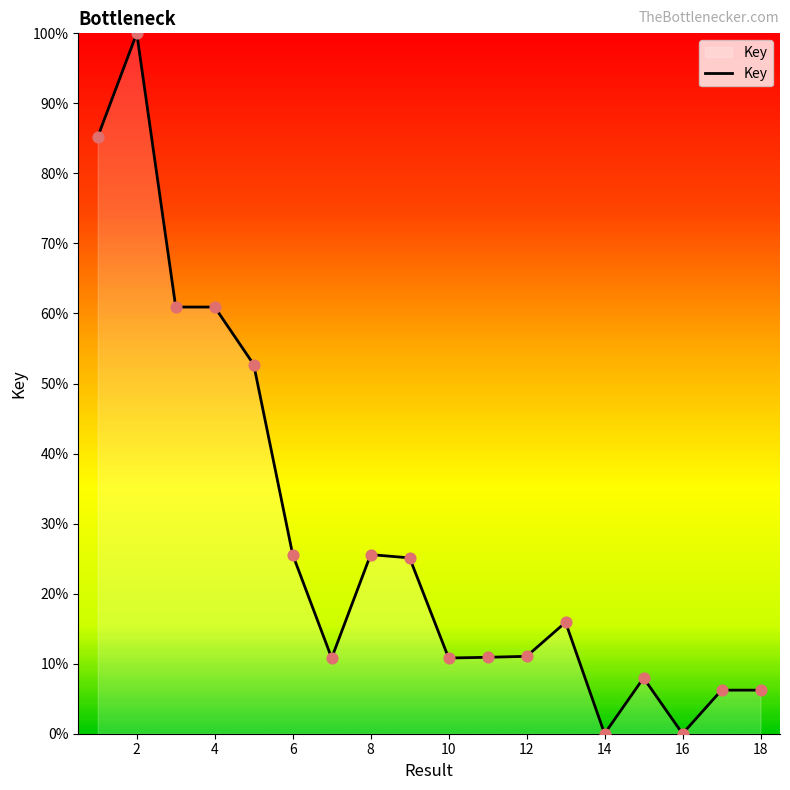

What is the greatest value displayed?

100.0